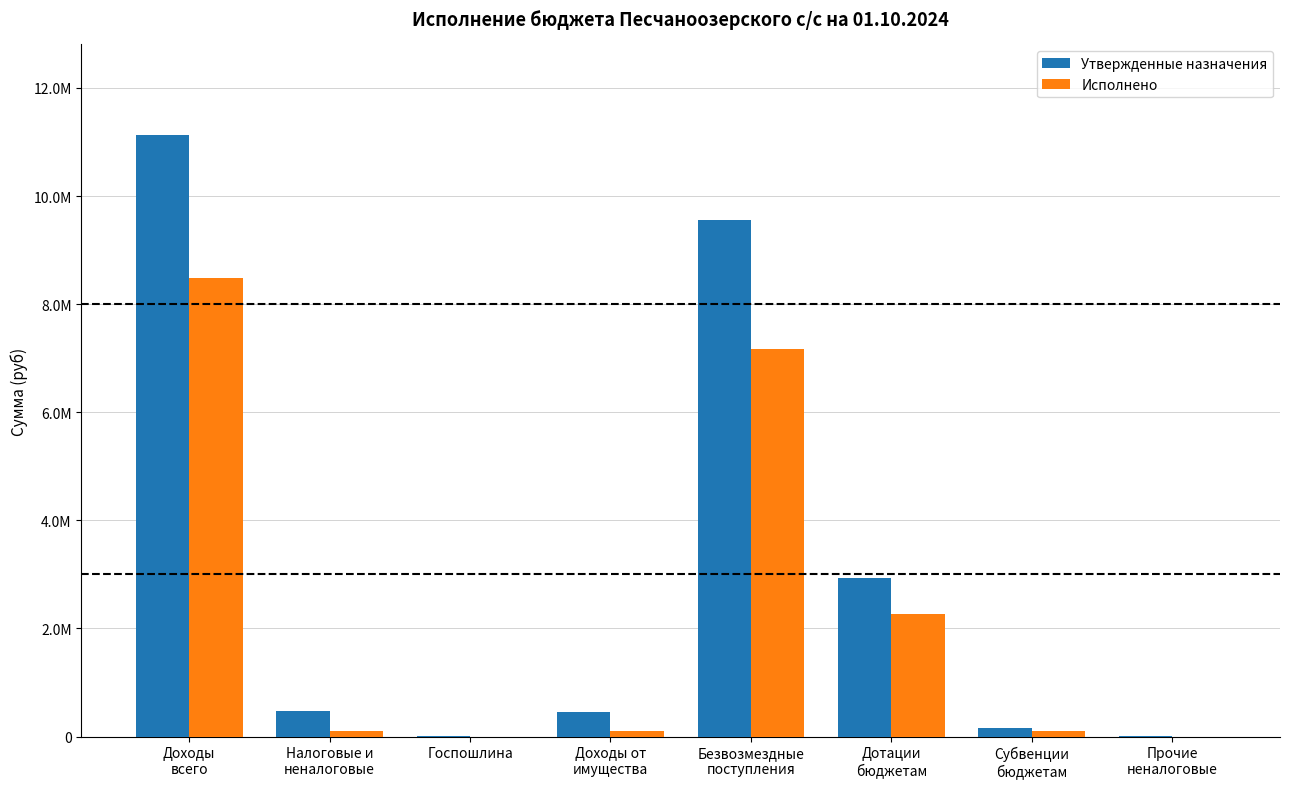

List the series in order of their overall mean, highest first.

Утвержденные назначения, Исполнено